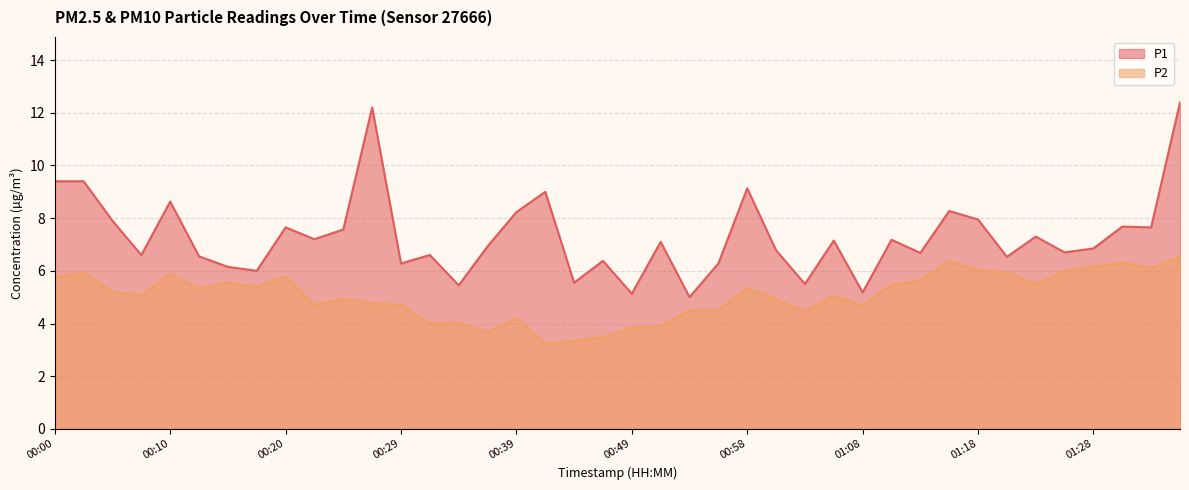

Which series has the widest spread of values?

P1